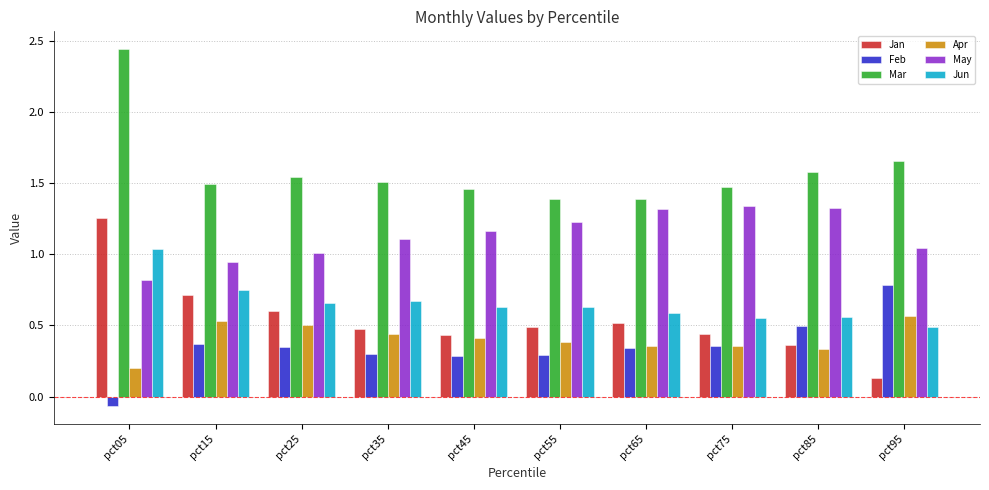

Which category has the highest value in the Apr series?

pct95